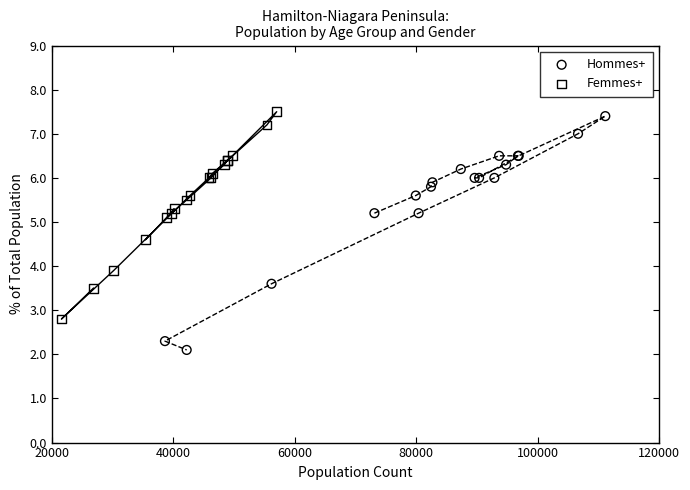

Which series has the largest Y range (max minus min)?

Hommes+